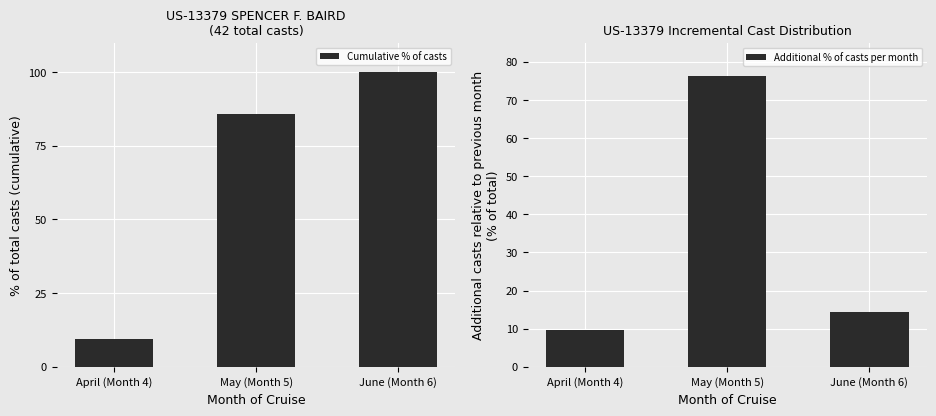

What is the value of the Cumulative % of casts bar at the 2nd from the left?

85.7